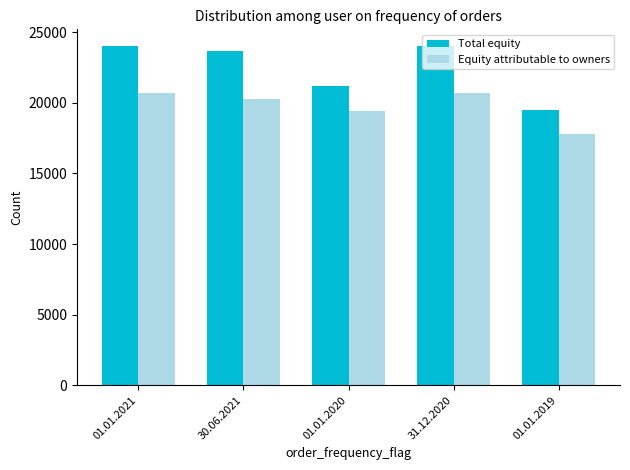

Rank the series at 01.01.2019 from highest to lowest value.

Total equity, Equity attributable to owners